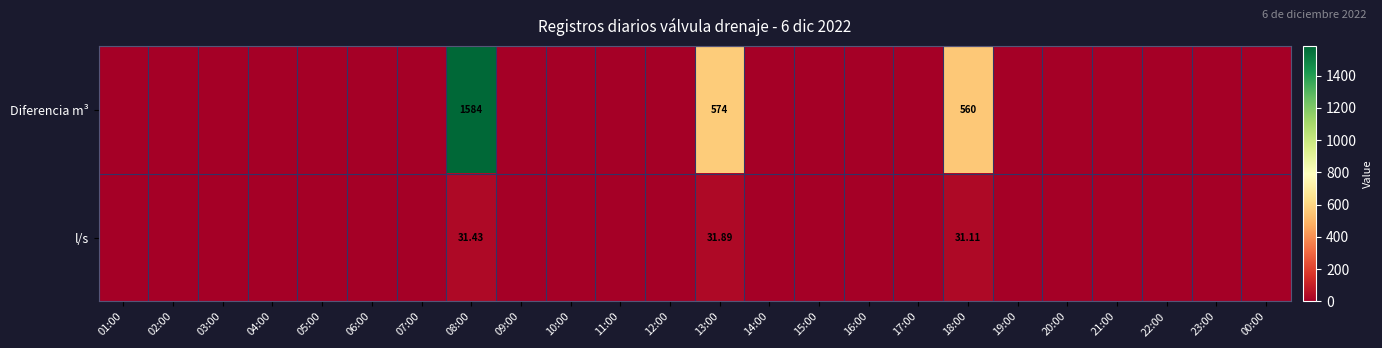

Is it true that l/s equals -12.5 at 07:00?

False